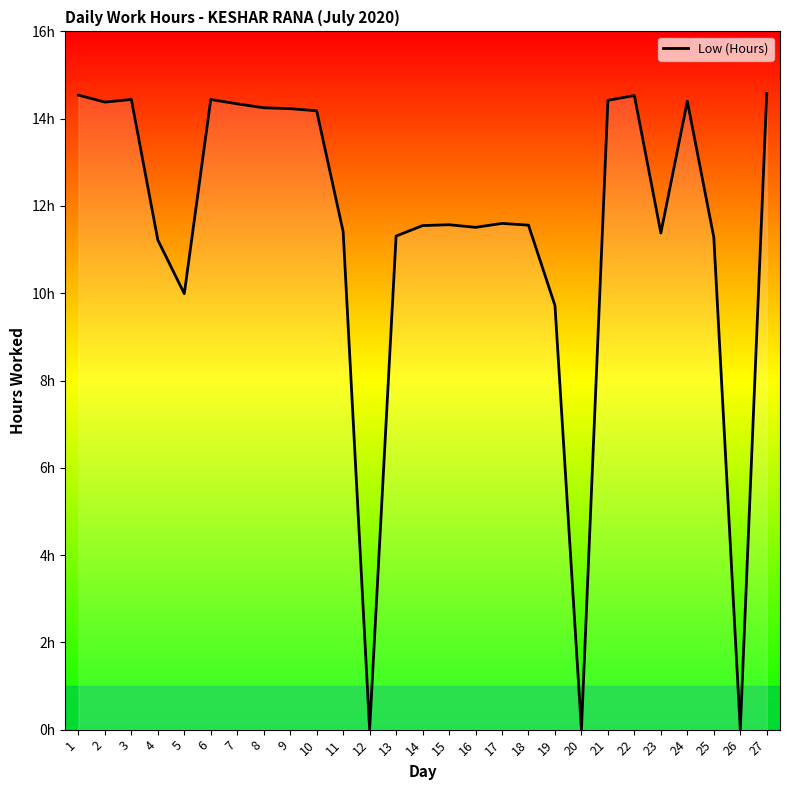

The value at 3 is 3.7. True or false?

False